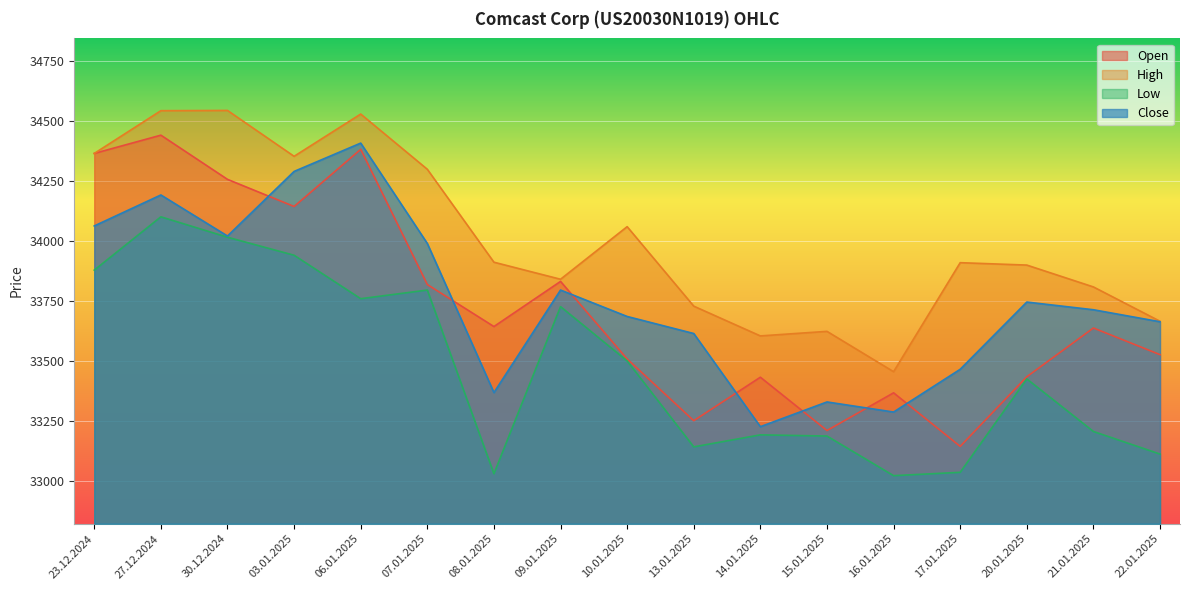

How many data points in Open are less than 33637?

8